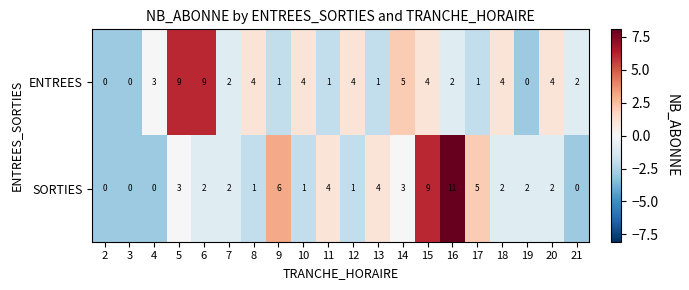

List the series in order of their overall mean, lowest first.

SORTIES, ENTREES